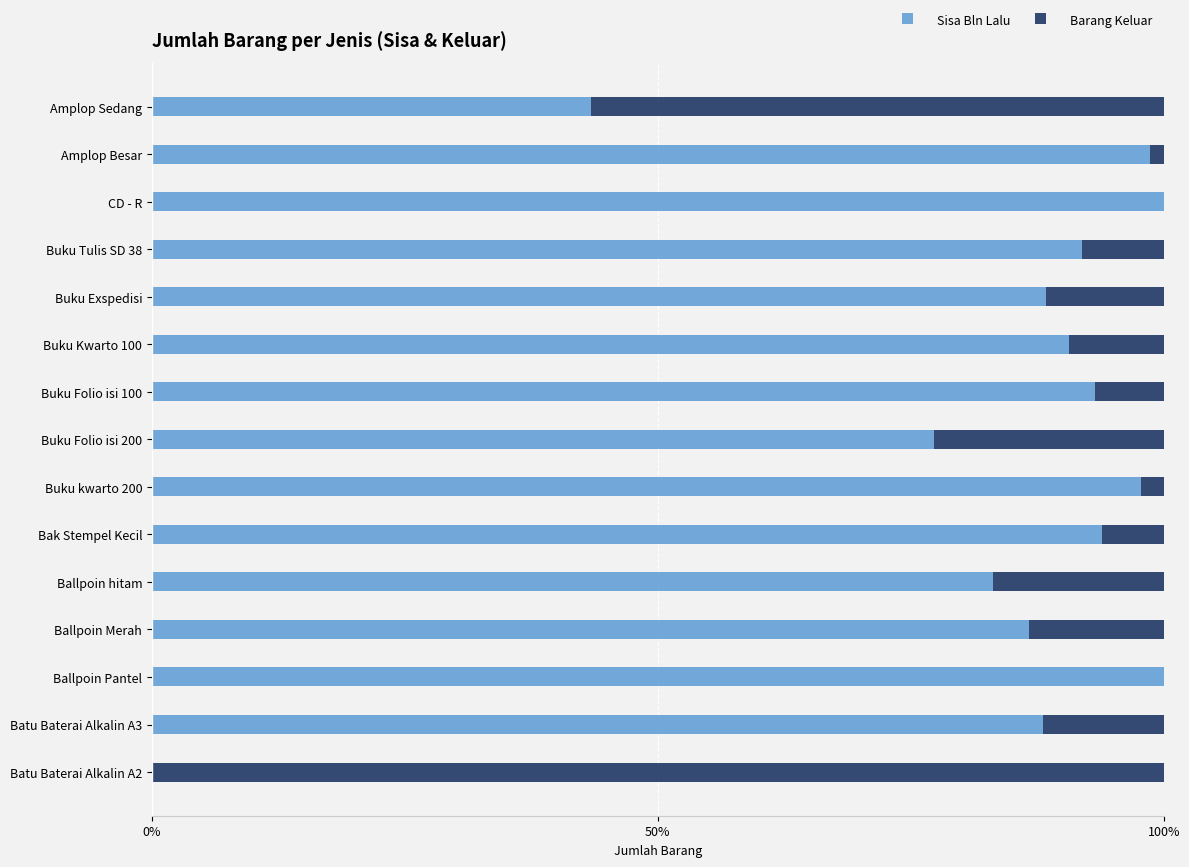

What are all the series names shown in the legend?

Sisa Bln Lalu, Barang Keluar